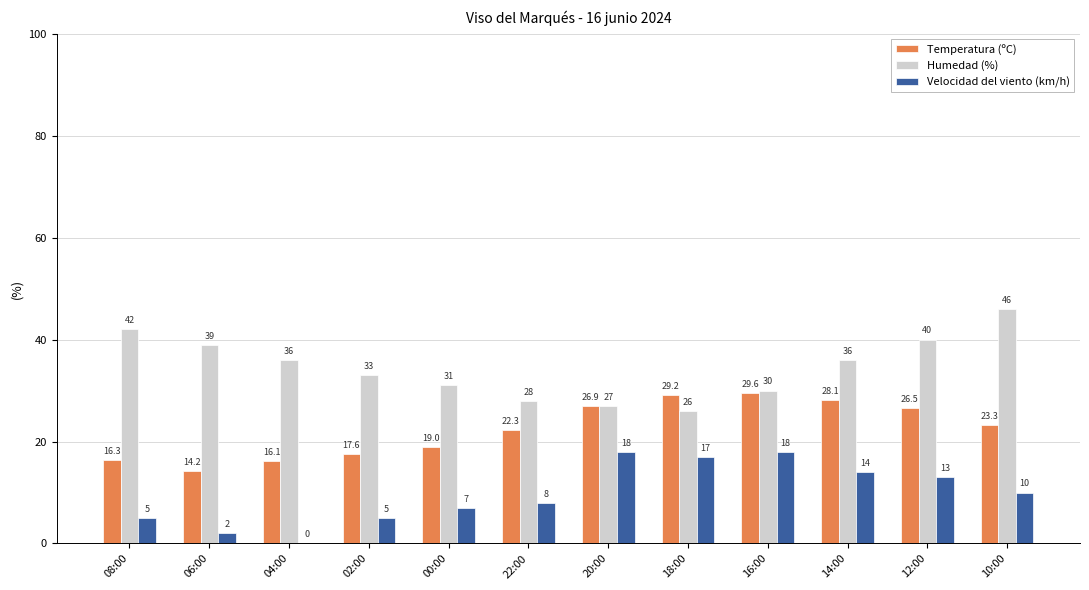

Are the bars horizontal?

No